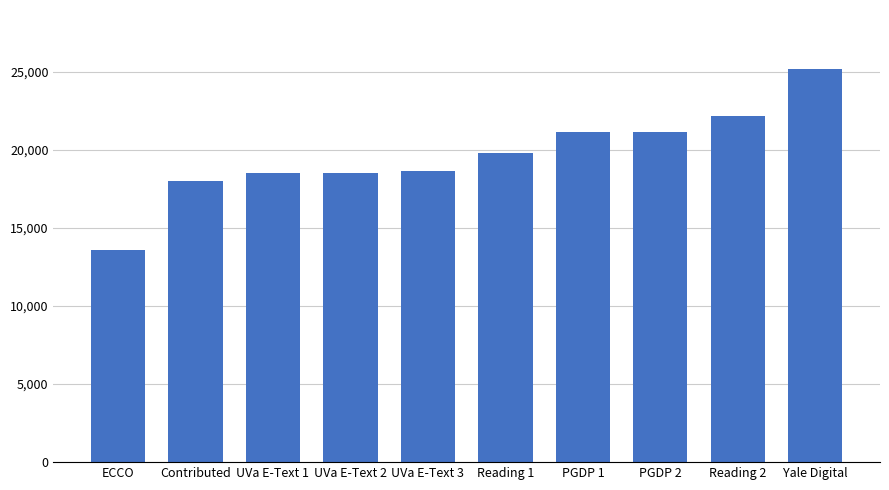

Which has a higher value, Reading 1 or PGDP 1?

PGDP 1